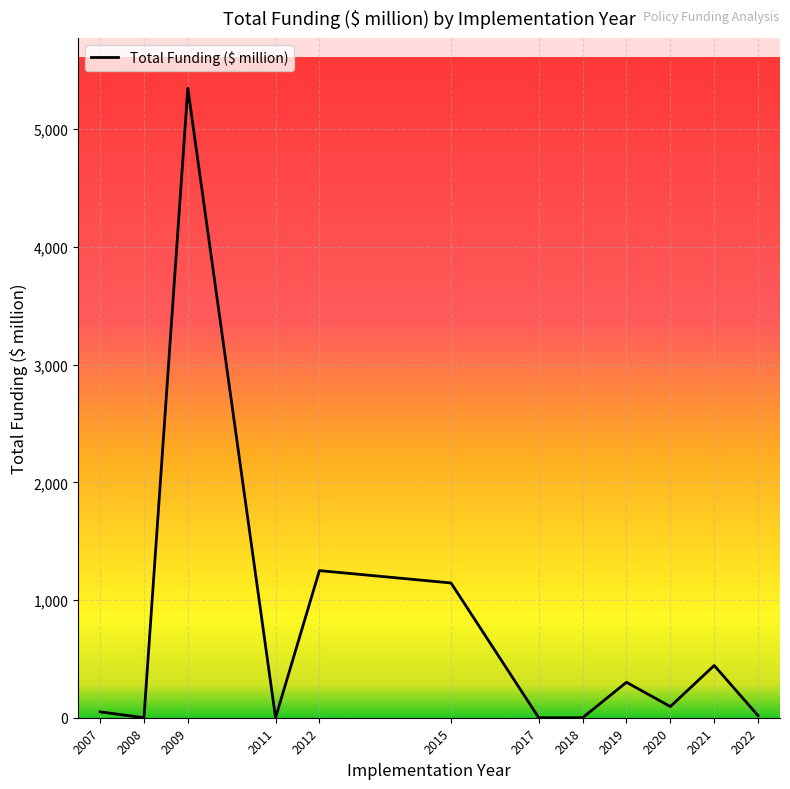

Read the value at 2021.

444.0